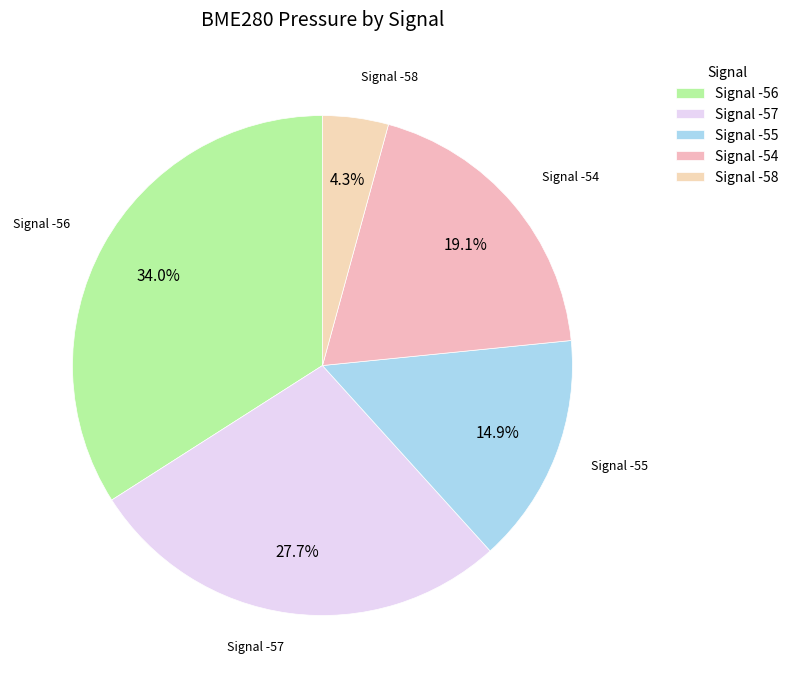

What is the ratio of the value at Signal -55 to the value at Signal -54?

0.8